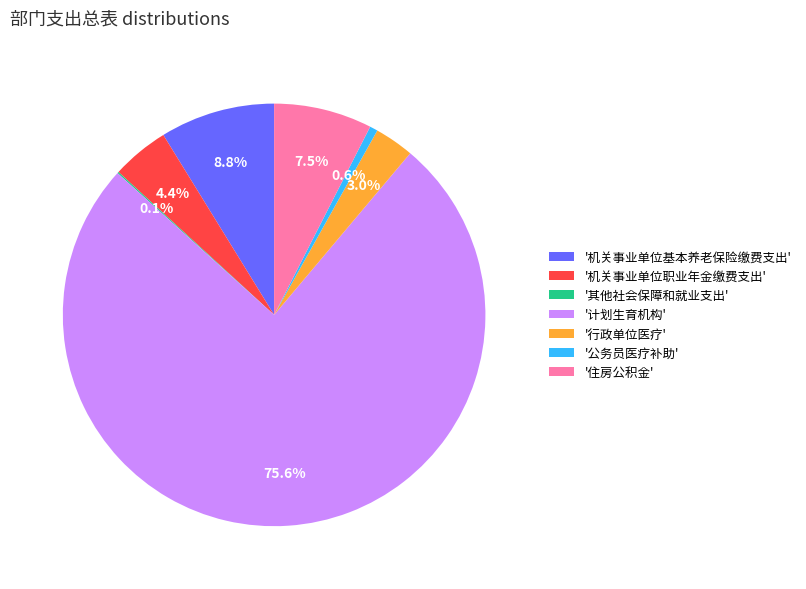

What percentage is NOT represented by '住房公积金'?

92.5%